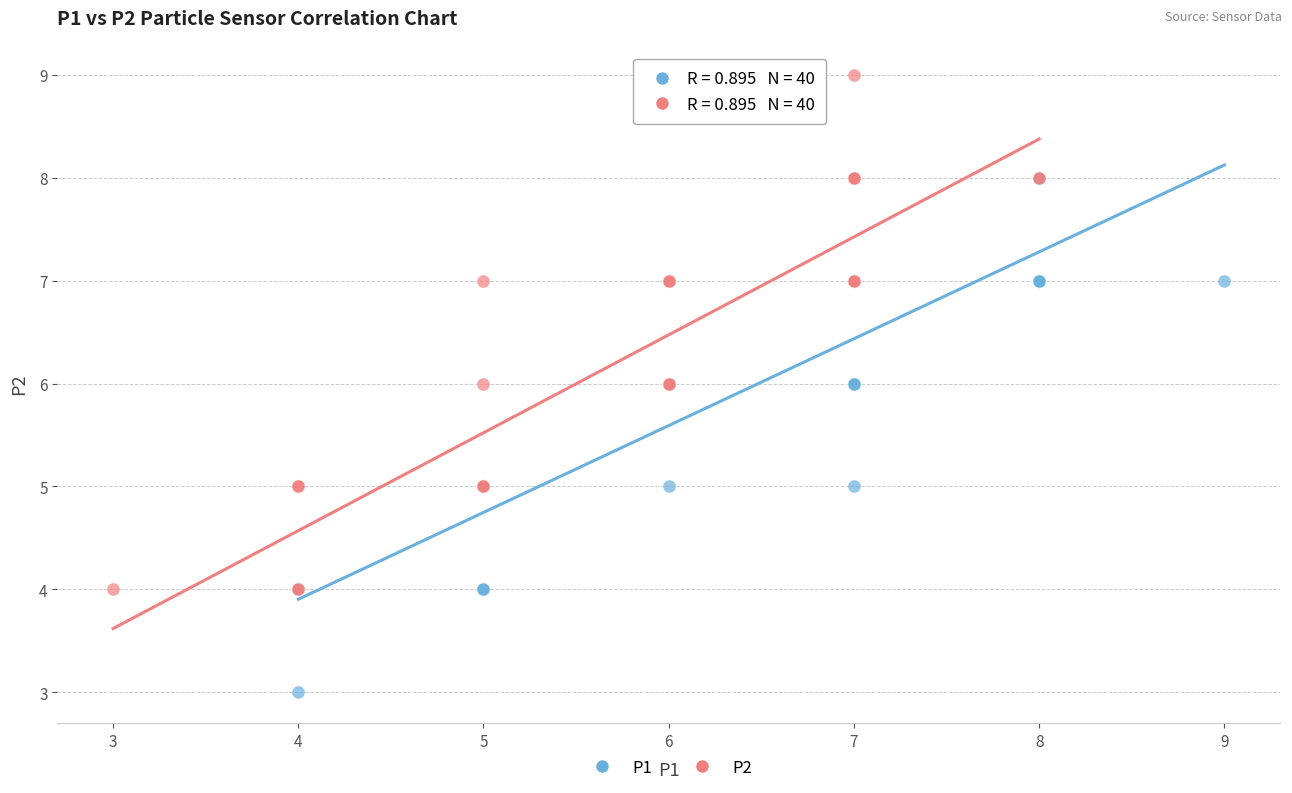

Which series contains the highest Y value?

P2